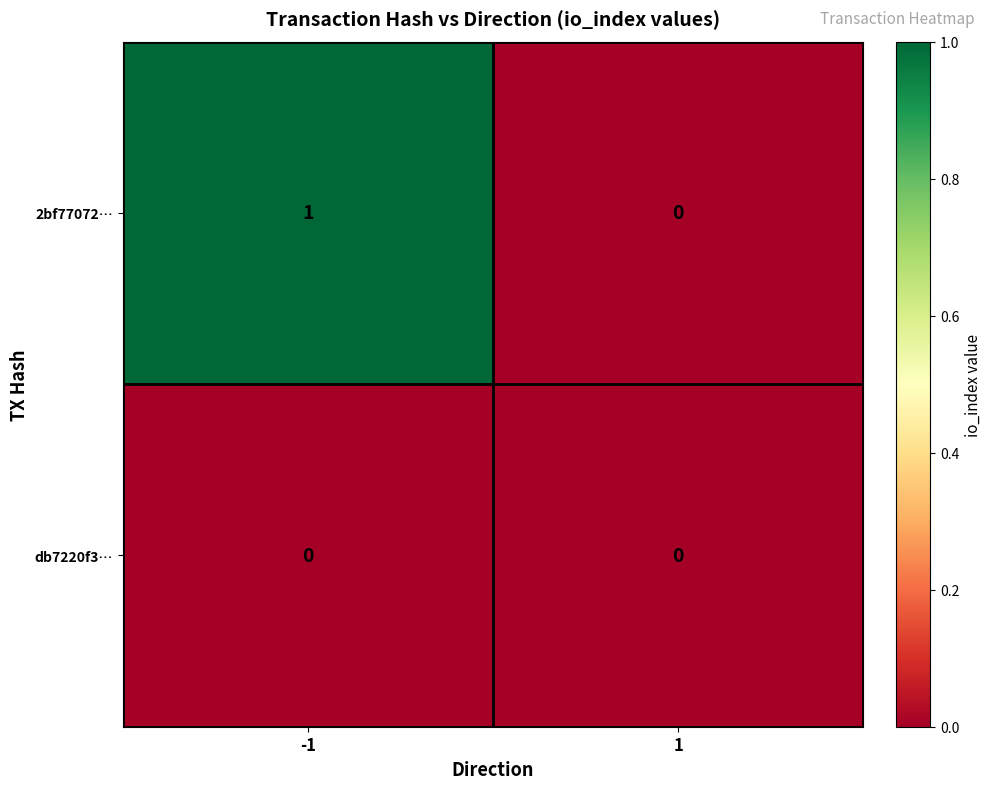

Between -1 and 1, which series saw the biggest shift?

2bf77072…